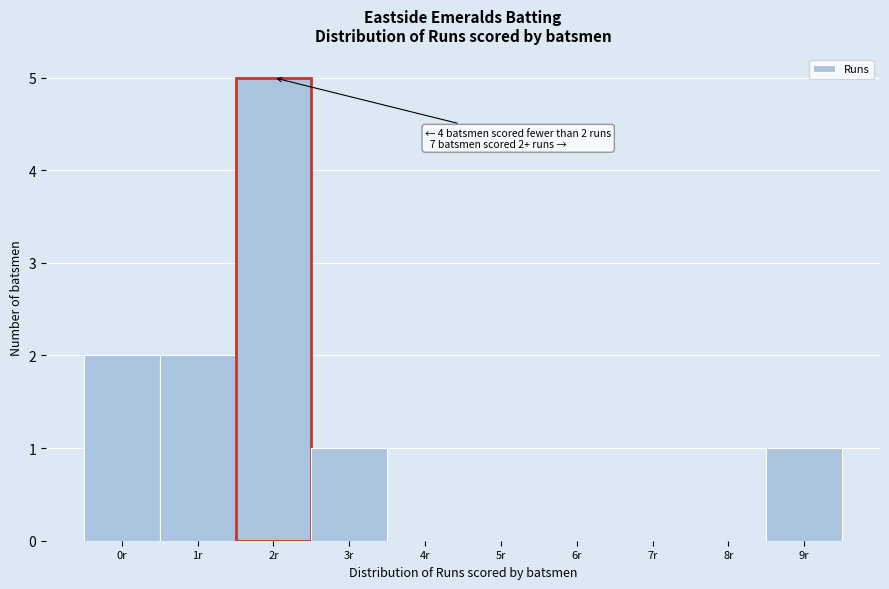

Reading right to left, what are all the values shown in this chart?

9r=1	8r=0	7r=0	6r=0	5r=0	4r=0	3r=1	2r=5	1r=2	0r=2